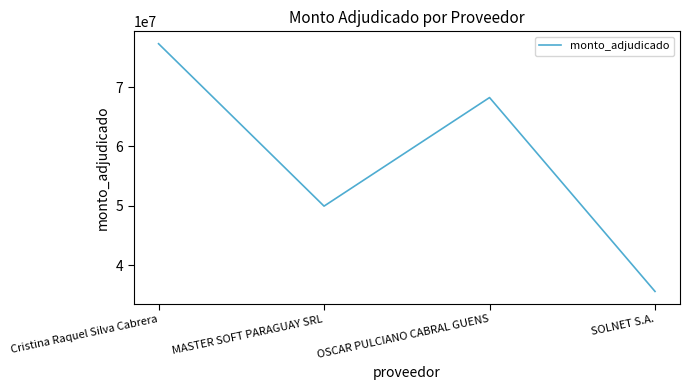

What is the difference between the values at MASTER SOFT PARAGUAY SRL and Cristina Raquel Silva Cabrera?

27310380